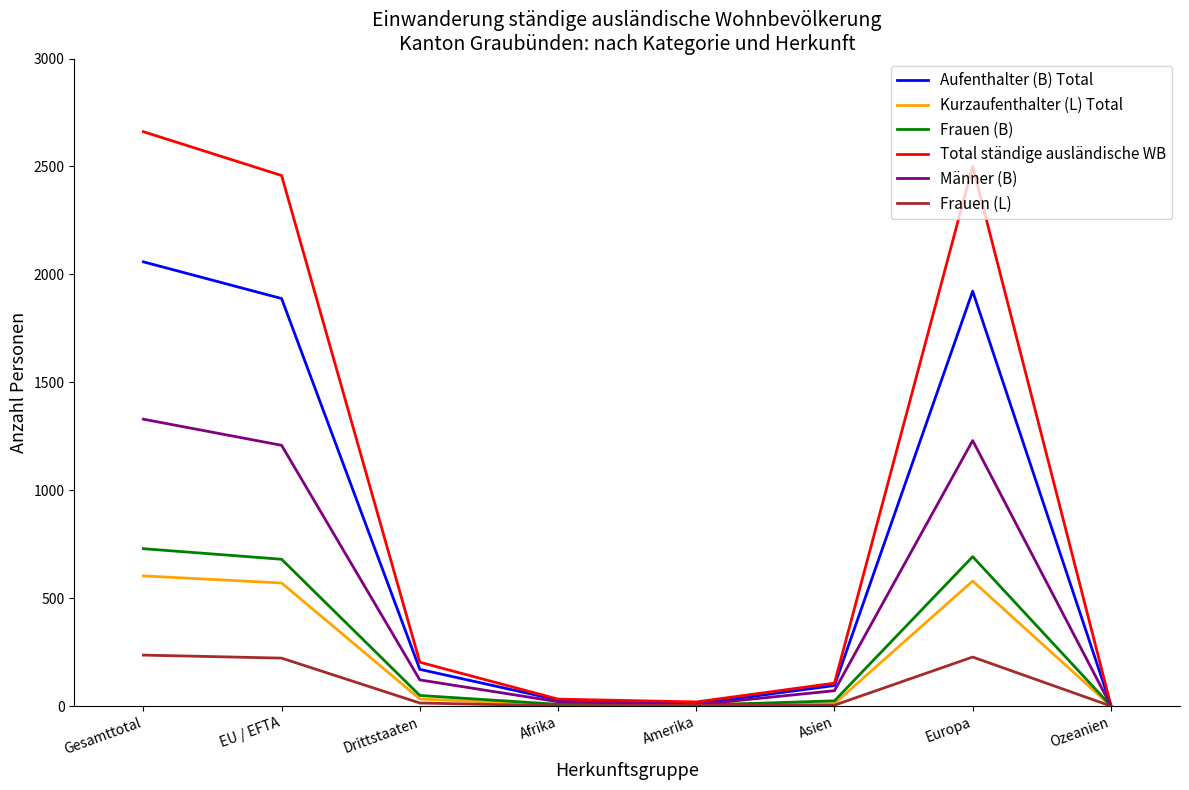

True or false: Kurzaufenthalter (L) Total has a value of 570 at EU / EFTA.

True